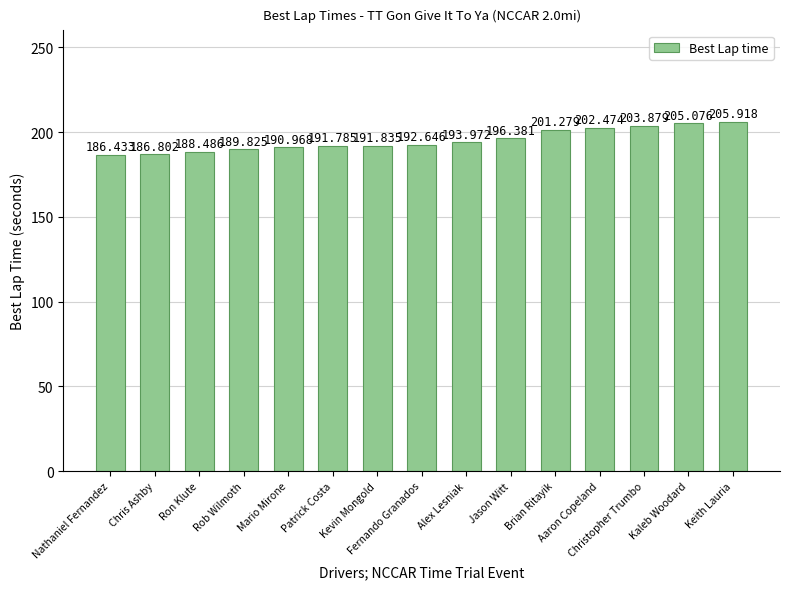

True or false: the data shows 91.6 at Fernando Granados.

False